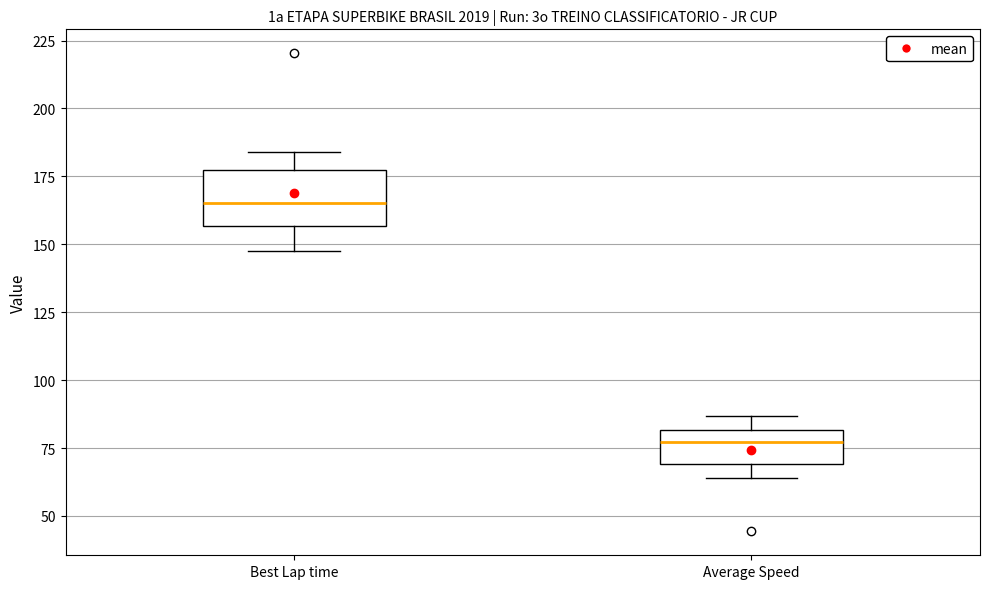

Reading left to right, read every box against the y-axis: the position of its median line, the range the box covers, and the ends of its whiskers. The values are not printed on the chart, so give them approximately, as read against the axis.

Best Lap time: median 165, box 155 to 175, whiskers 150 to 185
Average Speed: median 75, box 70 to 80, whiskers 65 to 85